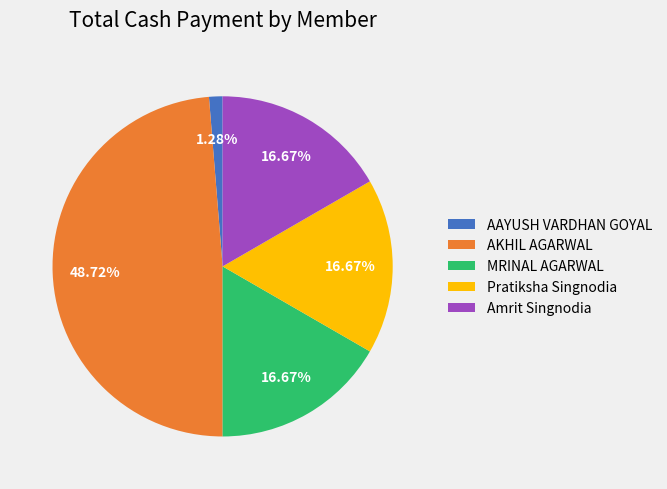

Between AAYUSH VARDHAN GOYAL and MRINAL AGARWAL, which is larger?

MRINAL AGARWAL